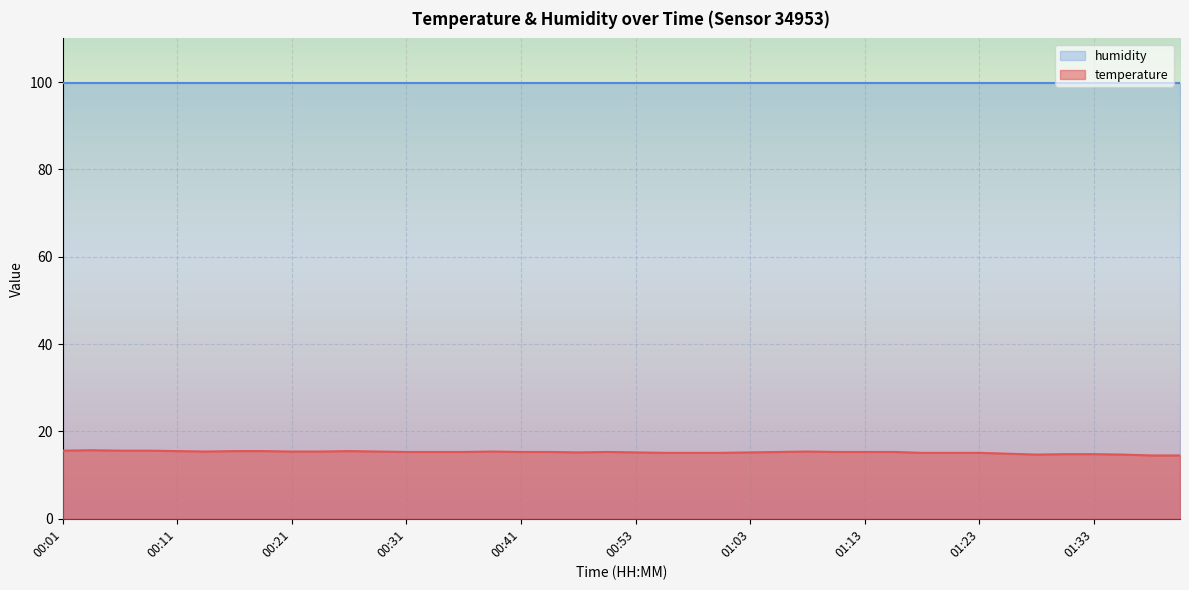

Which label corresponds to the smallest value in the chart?

01:41